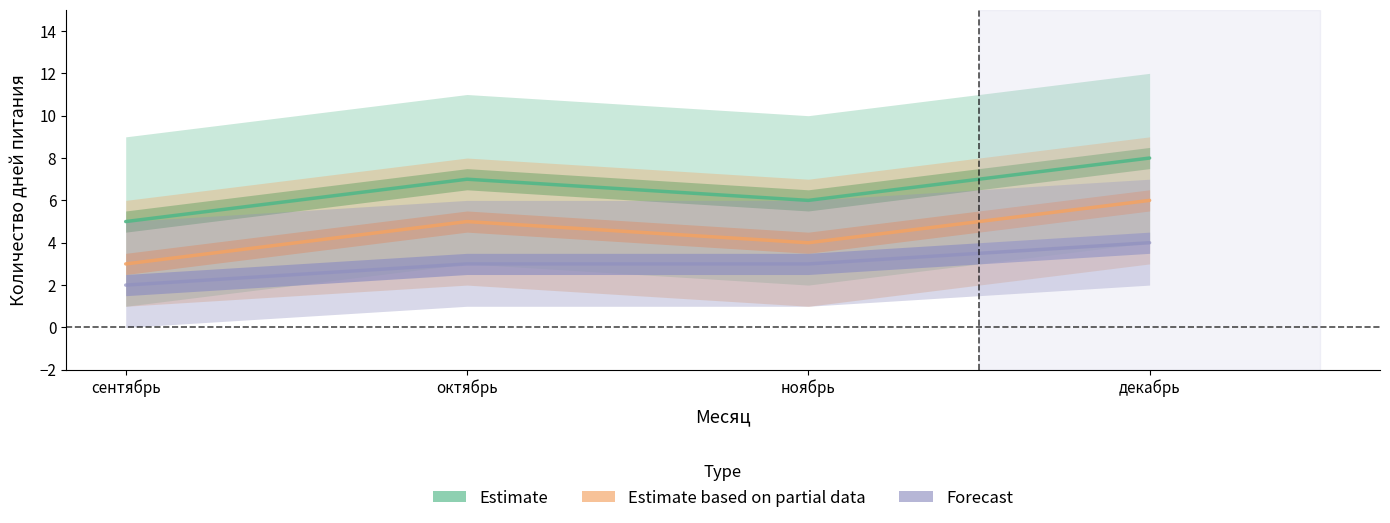

True or false: Forecast and Estimate based on partial data intersect in this chart.

False